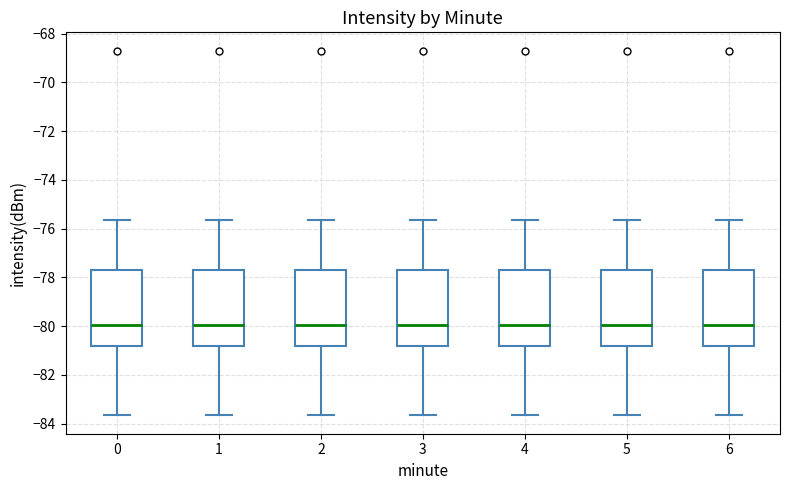

Where is the upper edge of the box at x = 4 on the y-axis? The values are not printed on the chart, so give them approximately, as read against the axis.

-77.8